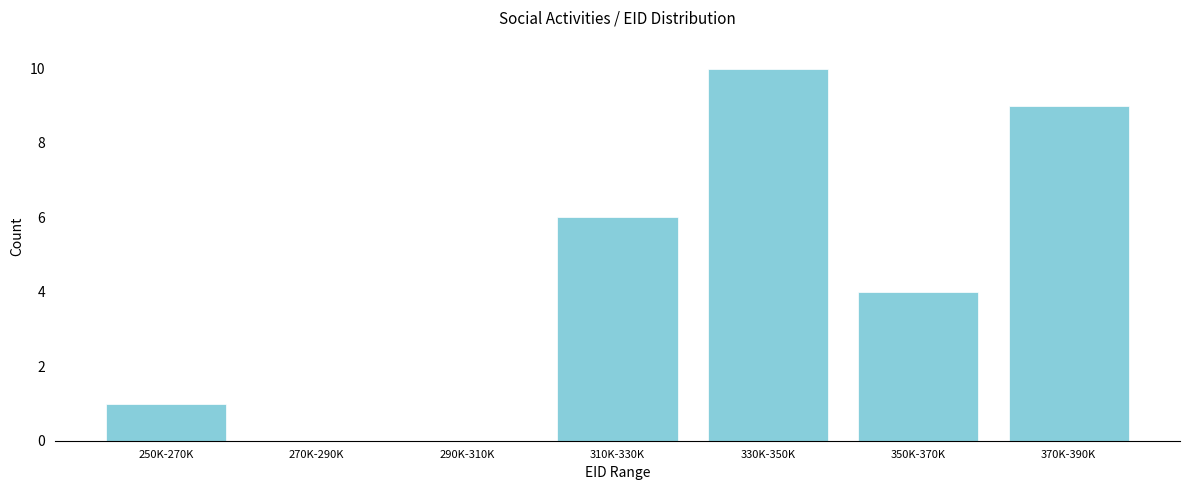

Reading left to right, what are all the values shown in this chart?

250K-270K=1	270K-290K=0	290K-310K=0	310K-330K=6	330K-350K=10	350K-370K=4	370K-390K=9